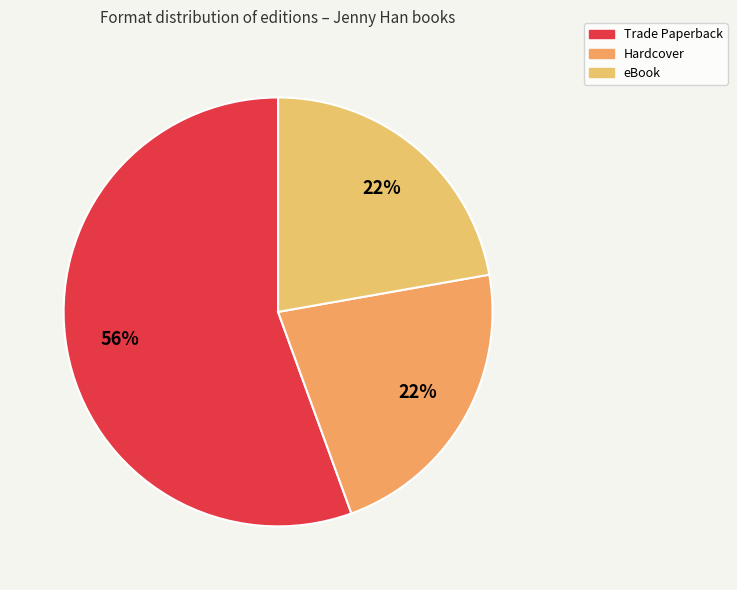

Which category has the biggest portion of the pie?

Trade Paperback